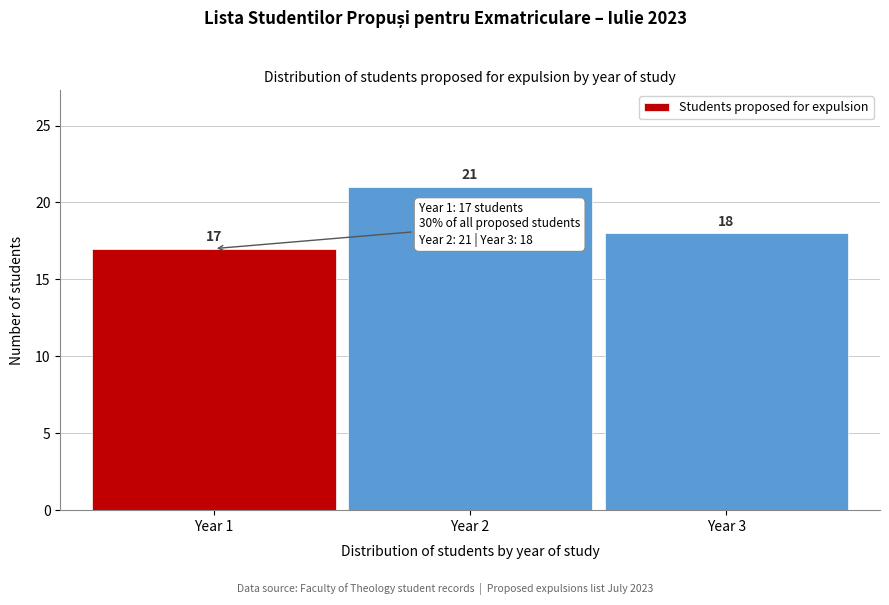

Reading left to right, extract all data points from this chart.

17	21	18